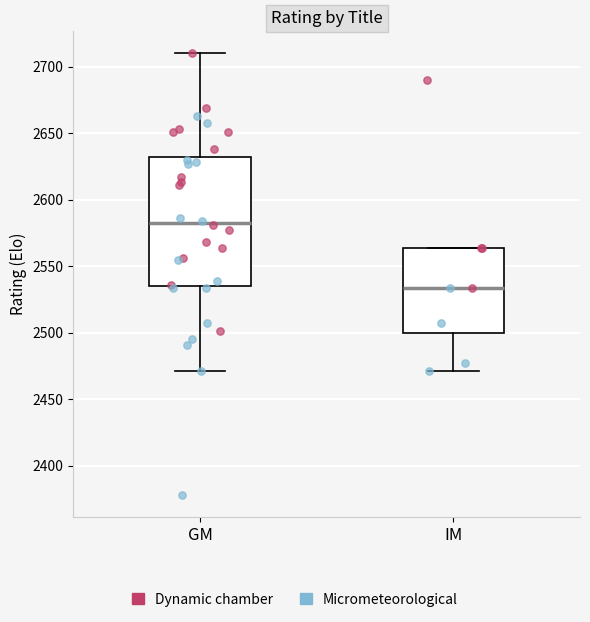

Reading left to right, transcribe this box plot: for each box, give where its median line is, the range the box spans, and where its two whiskers end, as read against the y-axis. The values are not printed on the chart, so give them approximately, as read against the axis.

GM: median 2585, box 2535 to 2630, whiskers 2470 to 2710
IM: median 2535, box 2500 to 2565, whiskers 2470 to 2565